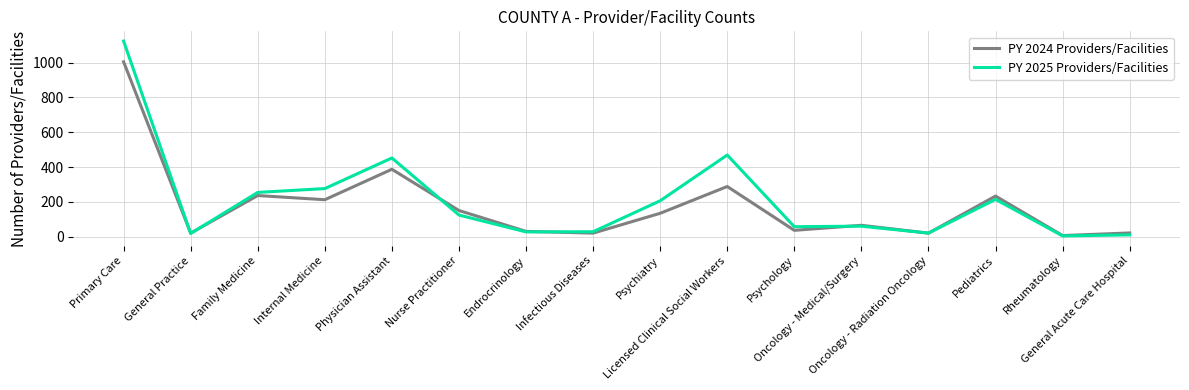

What is the greatest value displayed?

1124